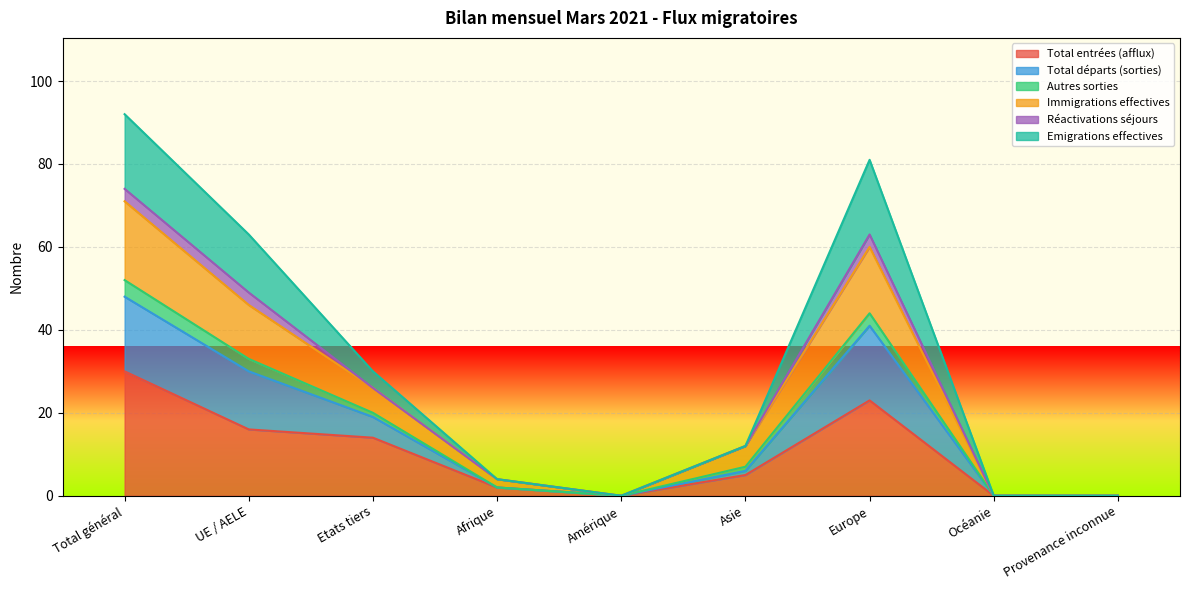

What is the highest value of the Total entrées (afflux) series?

30